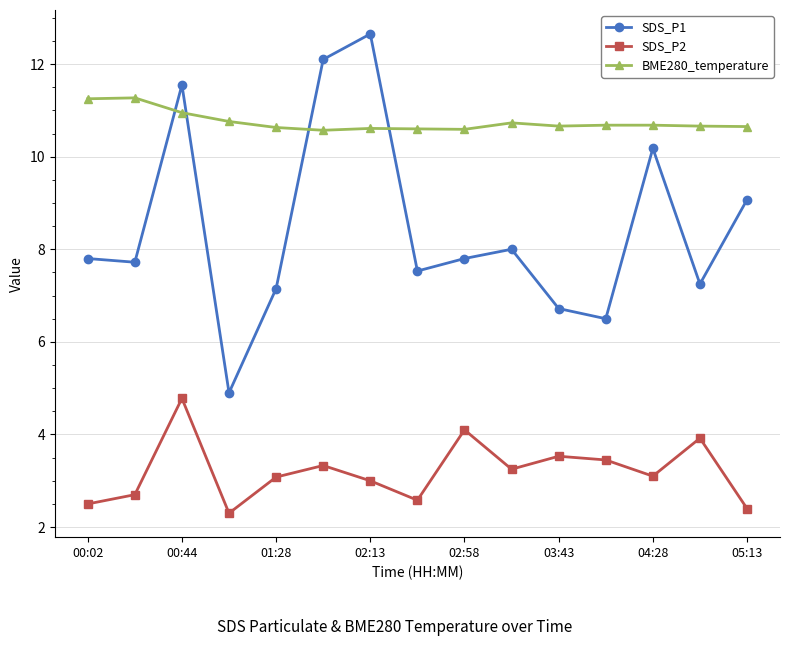

What is the average value of the BME280_temperature series?

10.8